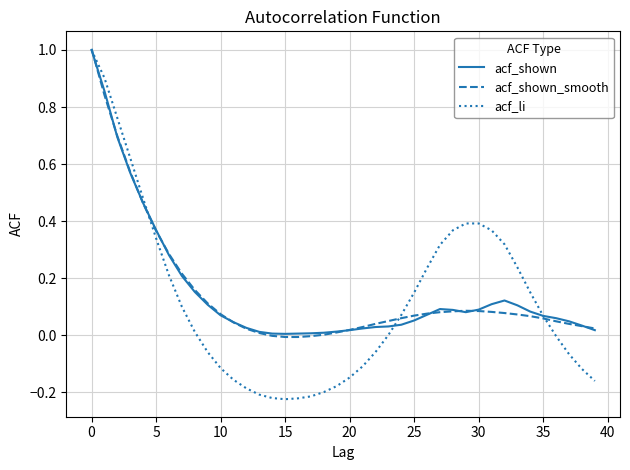

Which series has the largest range (max minus min)?

acf_li